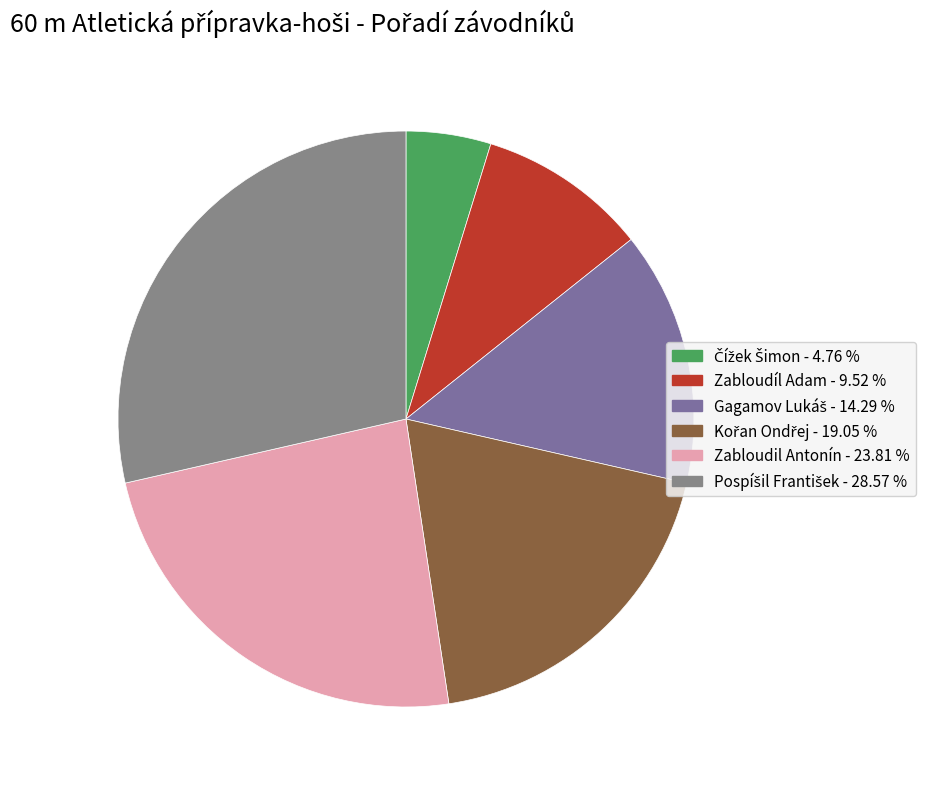

What is the ratio of the value at Gagamov Lukáš to the value at Zabloudil Antonín?

0.6